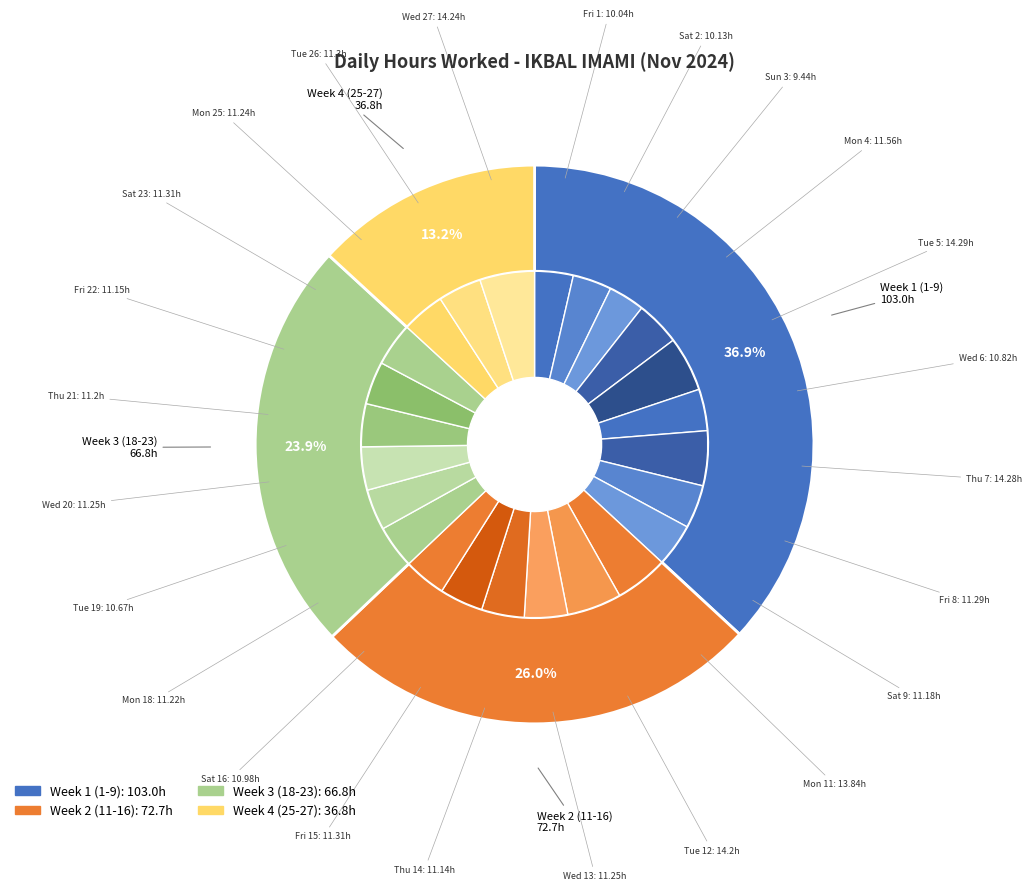

What percentage is the Fri 1 slice, to the nearest percent?

4%